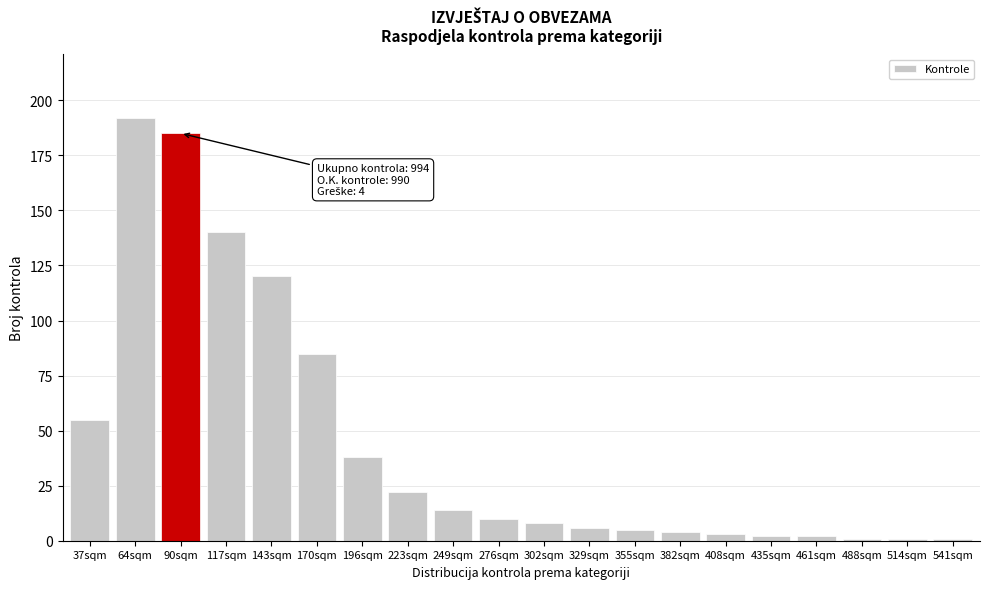

Reading left to right, extract all data points from this chart.

37sqm=55	64sqm=192	90sqm=185	117sqm=140	143sqm=120	170sqm=85	196sqm=38	223sqm=22	249sqm=14	276sqm=10	302sqm=8	329sqm=6	355sqm=5	382sqm=4	408sqm=3	435sqm=2	461sqm=2	488sqm=1	514sqm=1	541sqm=1